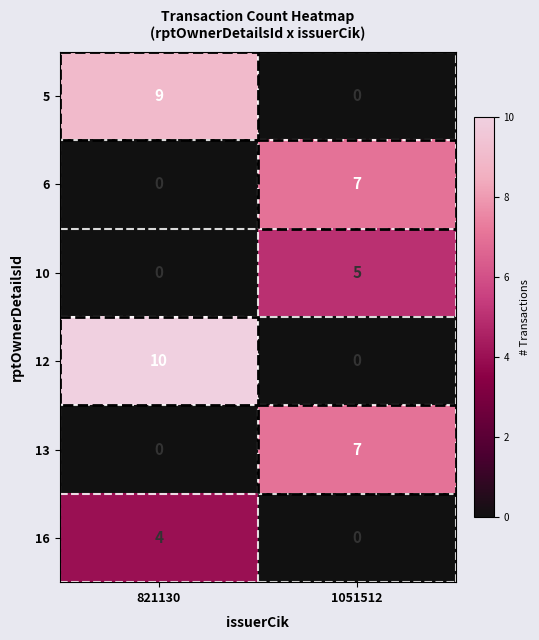

What is the greatest value displayed?

10